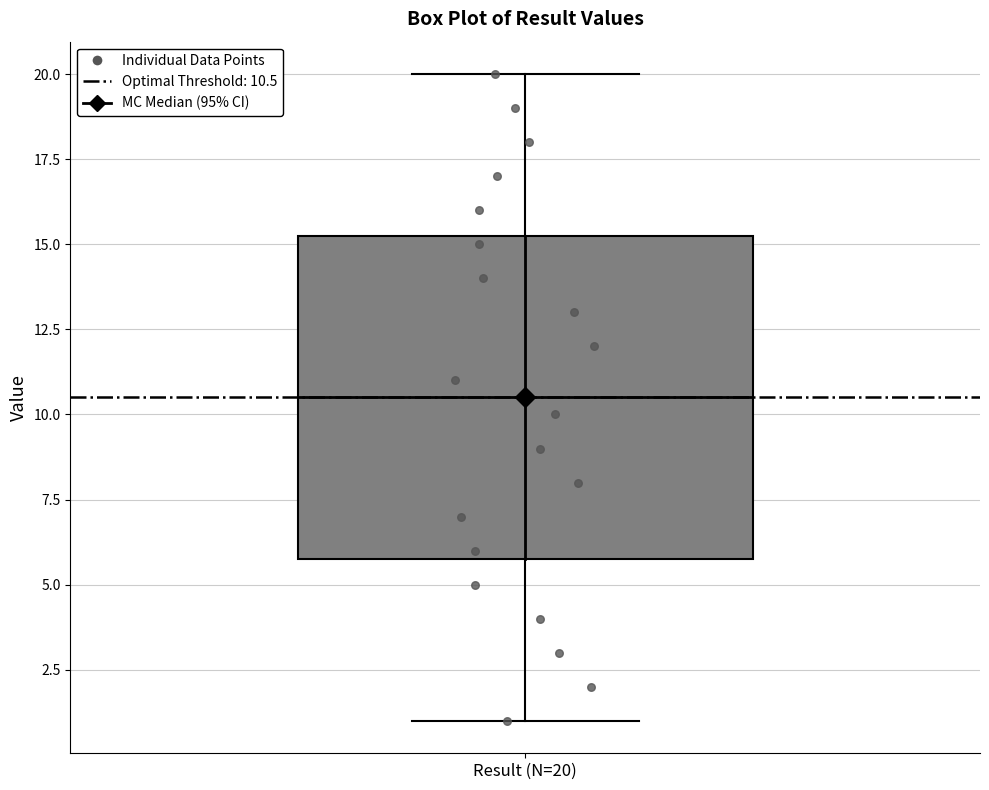

Where is the upper edge of the box for Result (N=20) on the y-axis? The values are not printed on the chart, so give them approximately, as read against the axis.

15.5